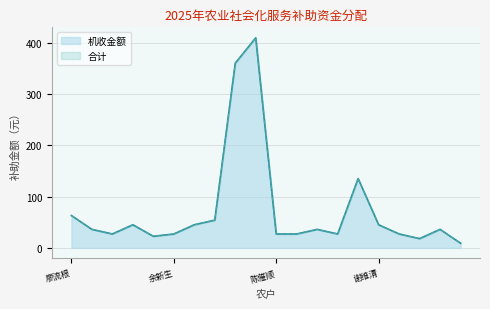

What is the difference between the maximum and minimum values in the 合计 series?

400.5